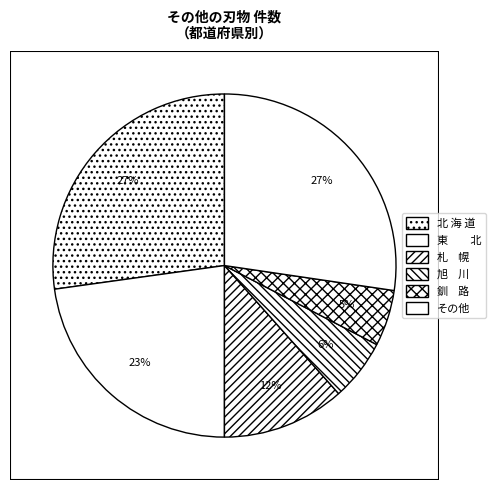

How many slices are in this pie chart?

6